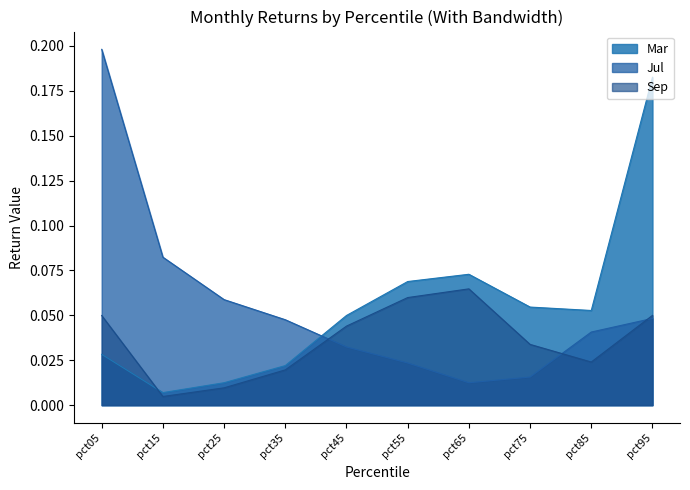

Reading left to right, extract all data points from this chart.

Mar: 0.0	0.0	0.0	0.0	0.0	0.1	0.1	0.1	0.1	0.2
Jul: 0.2	0.1	0.1	0.0	0.0	0.0	0.0	0.0	0.0	0.0
Sep: 0.0	0.0	0.0	0.0	0.0	0.1	0.1	0.0	0.0	0.0